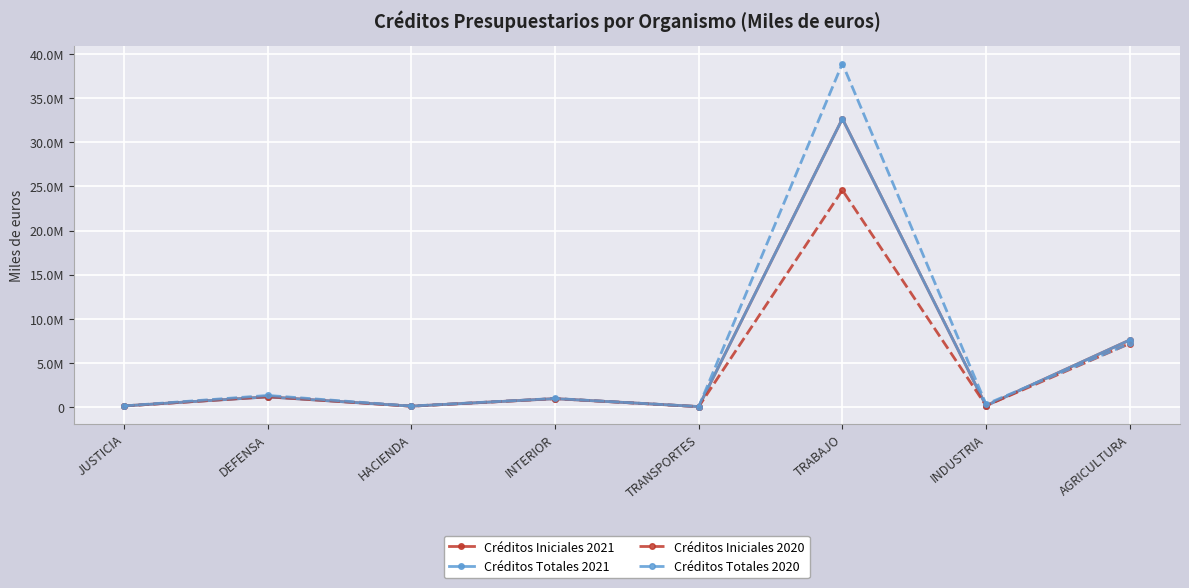

True or false: Créditos Iniciales 2020 and Créditos Totales 2020 cross at least once.

False